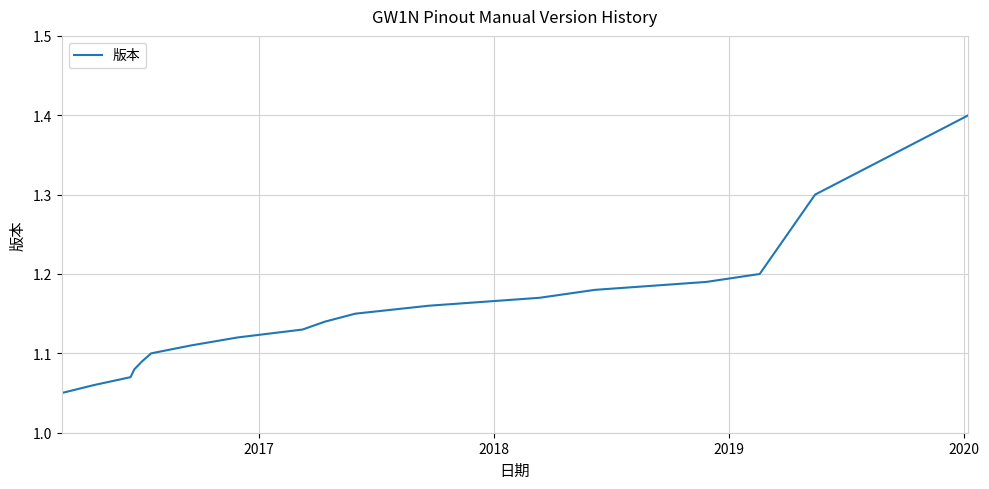

What is the maximum value shown in the chart?

1.4